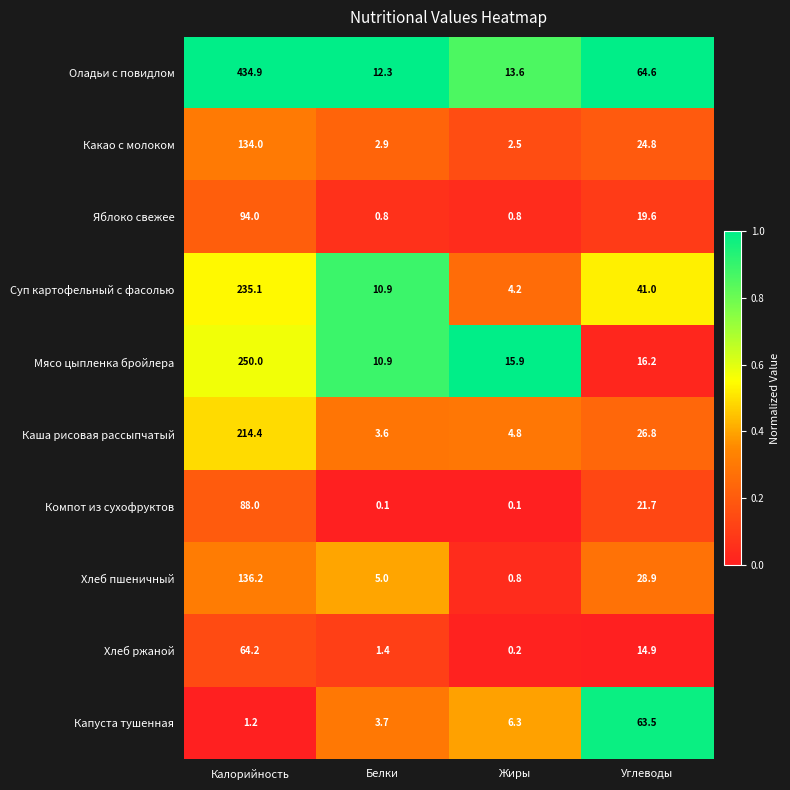

What is the total value across all series at Углеводы?

322.0